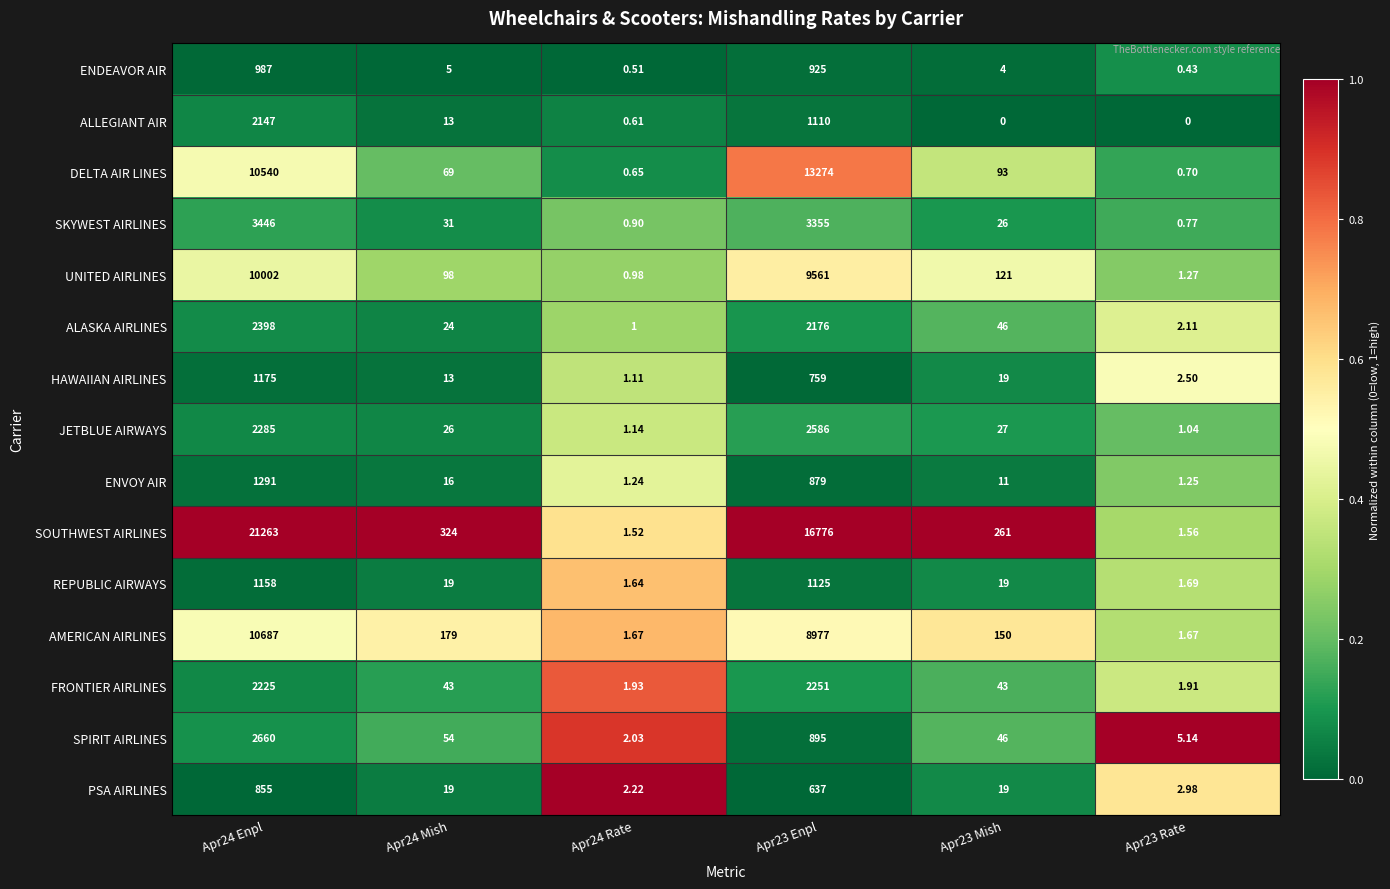

Which series changed the most between Apr24 Mish and Apr23 Enpl?

SOUTHWEST AIRLINES